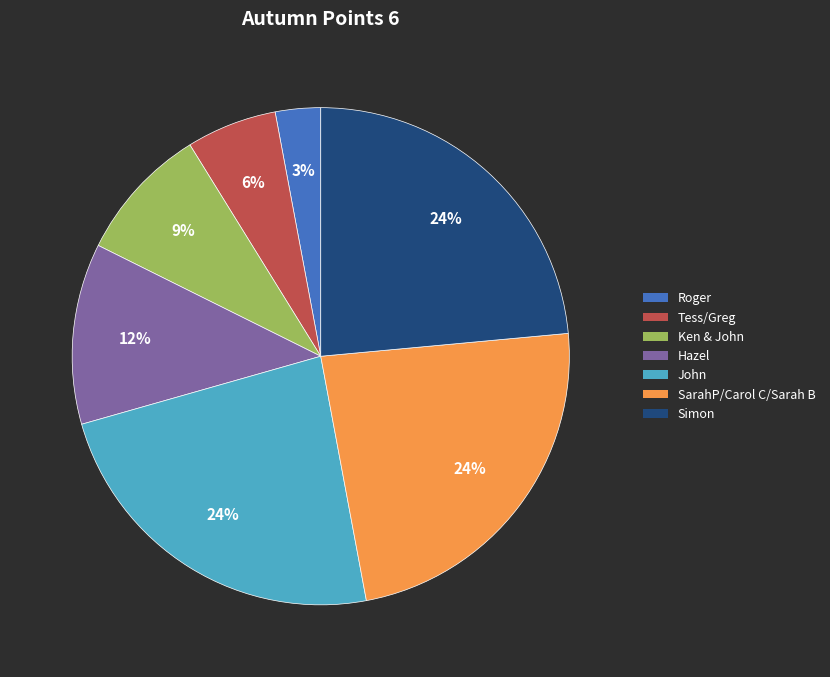

Is it true that Ken & John is 9% of the pie?

True